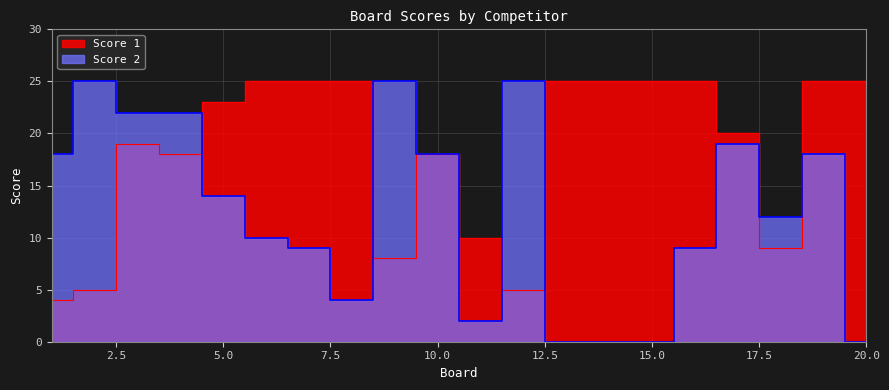

At which label does Score 1 reach its minimum?

1